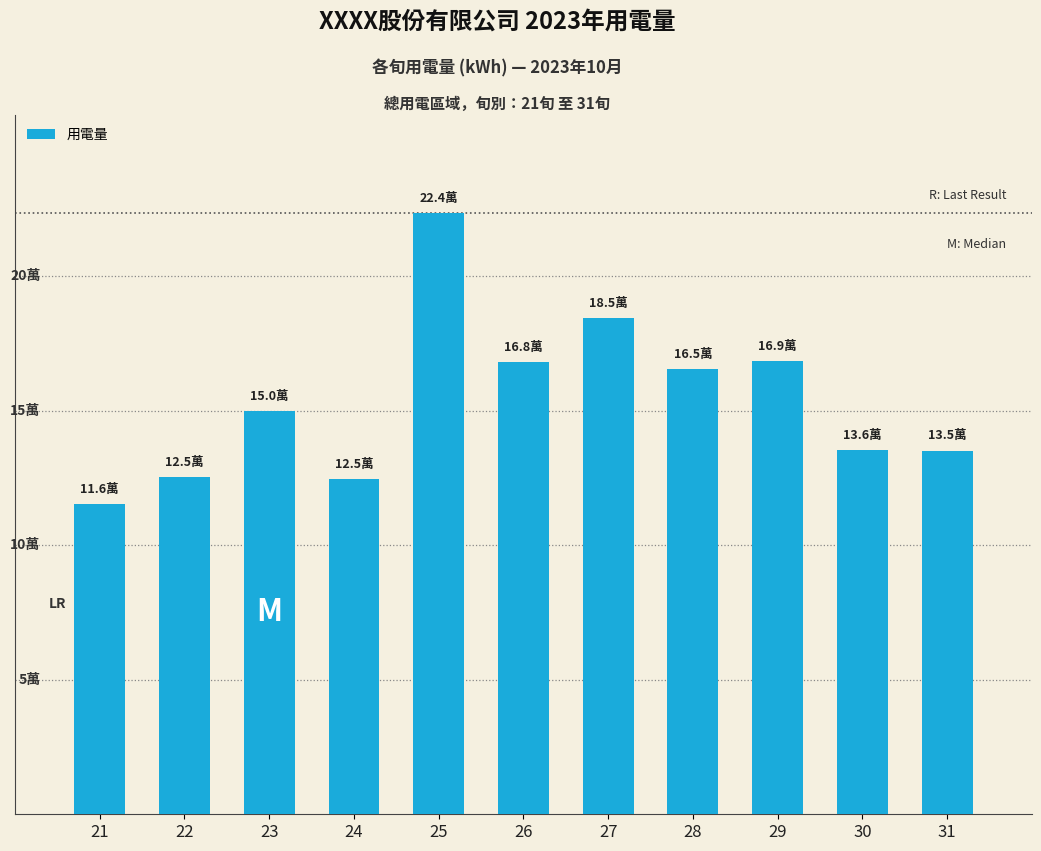

Reading right to left, extract all data points from this chart.

135247.0	135555.0	168541.0	165458.0	184541.0	168240.0	223541.0	124544.0	150055.3	125315.0	115521.0